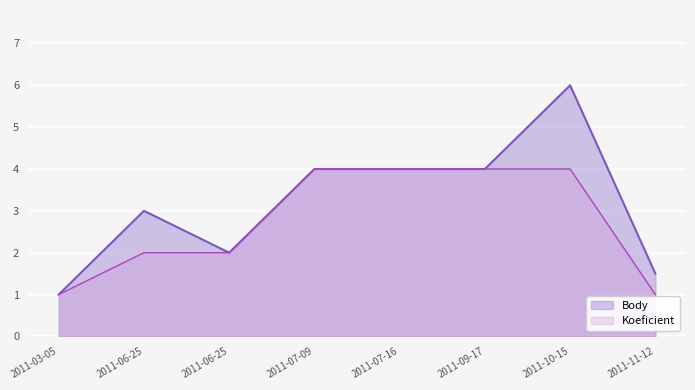

At which category is the sum across all series the highest?

2011-10-15